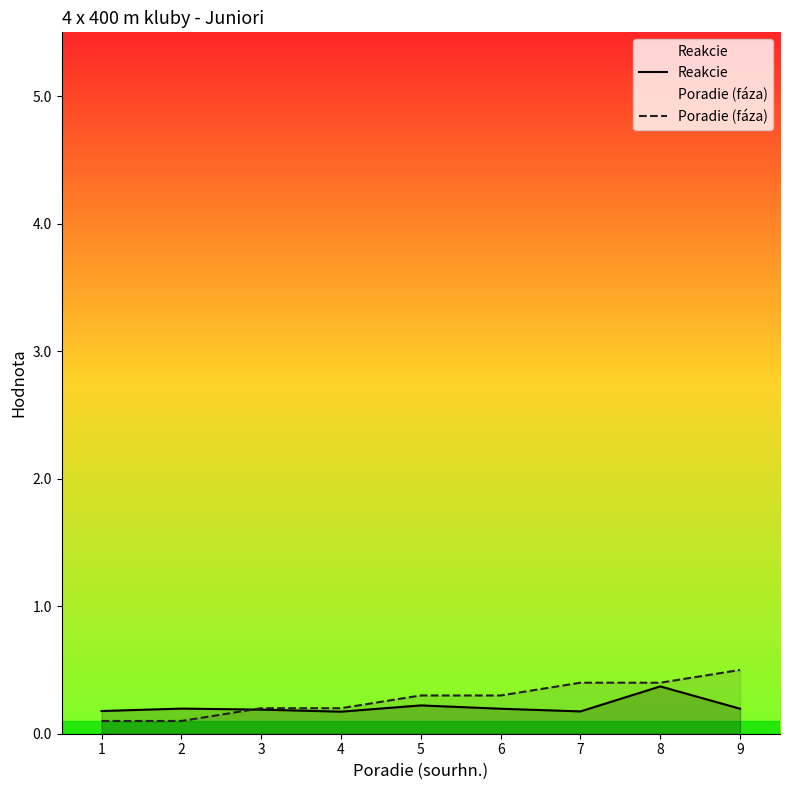

Read the Poradie (fáza) value at 8.

0.4